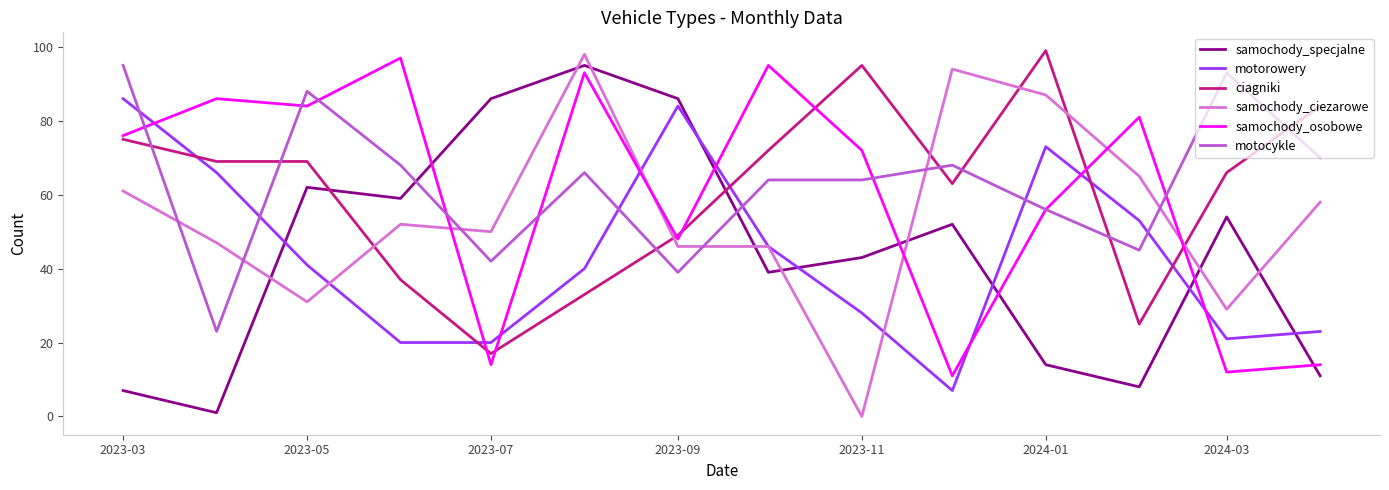

What is the lowest value of the samochody_osobowe series?

11